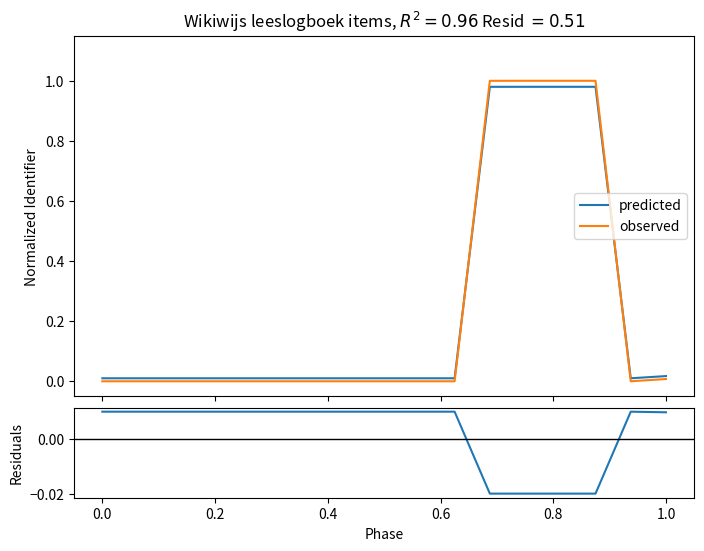

Reading right to left, transcribe all the data shown in this chart.

predicted: 0.0	0.0	1.0	1.0	1.0	1.0	0.0	0.0	0.0	0.0	0.0	0.0	0.0	0.0	0.0	0.0	0.0
observed: 0.0	0.0	1.0	1.0	1.0	1.0	0.0	0.0	0.0	0.0	0.0	0.0	0.0	0.0	0.0	0.0	0.0
residuals: 0.0	0.0	-0.0	-0.0	-0.0	-0.0	0.0	0.0	0.0	0.0	0.0	0.0	0.0	0.0	0.0	0.0	0.0